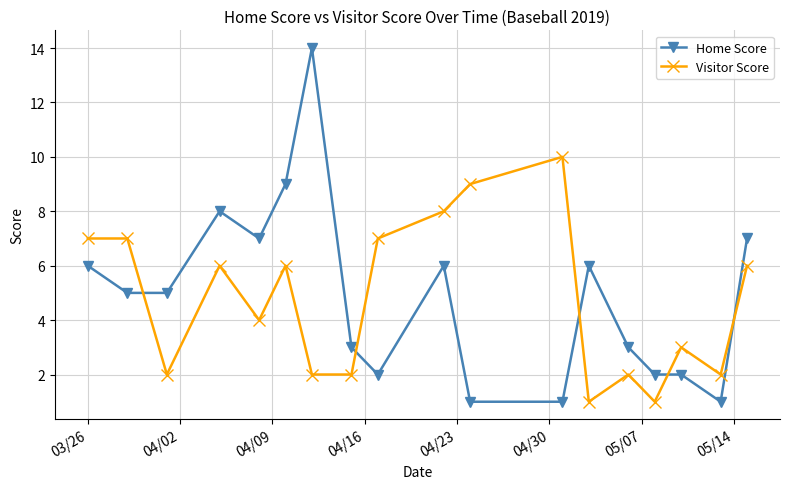

Which series ends up on top after the final intersection of Visitor Score and Home Score?

Home Score